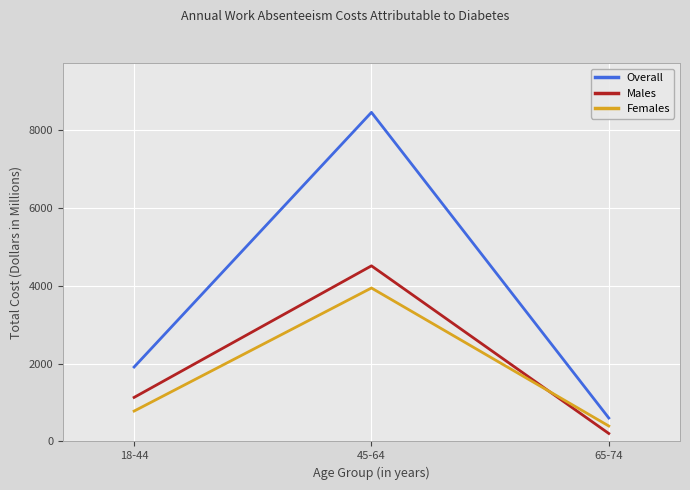

What is the difference between the maximum and minimum values in the Females series?

3543.0